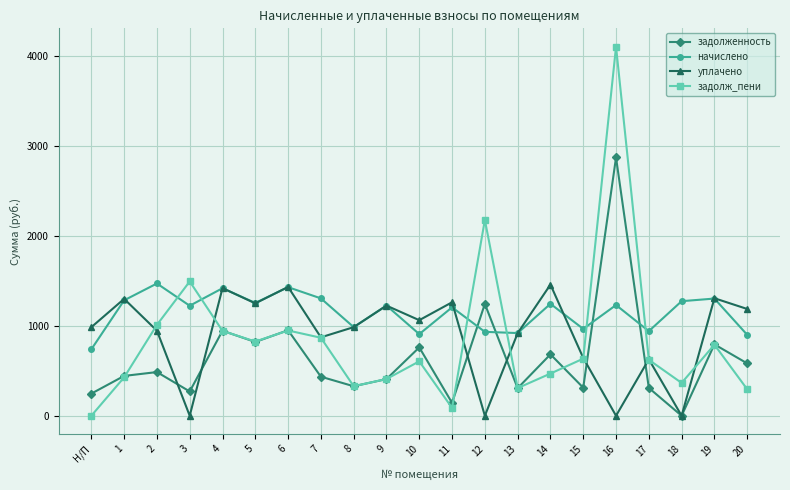

Between which two adjacent categories do задолженность and начислено first intersect?

11 and 12